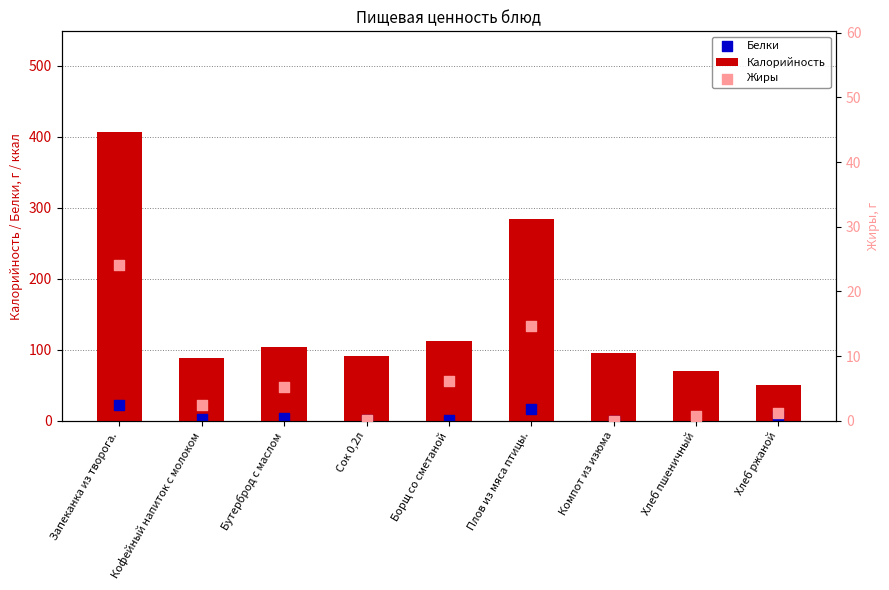

Which series reaches the minimum Y coordinate?

Жиры